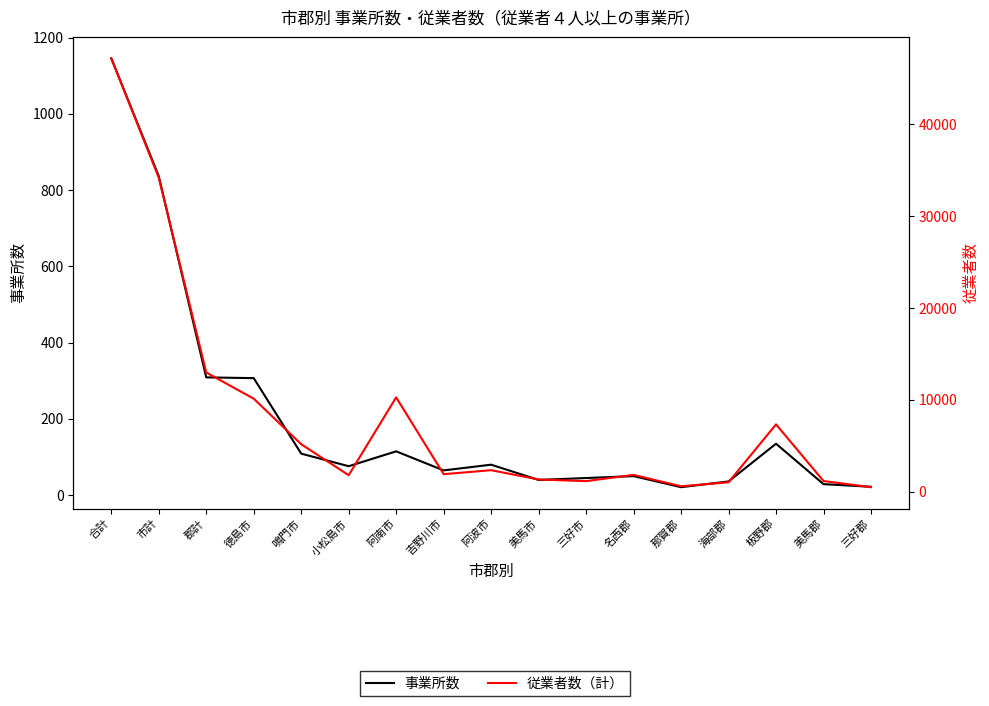

What is the value of the 事業所数 point at the 8th from the left?

65